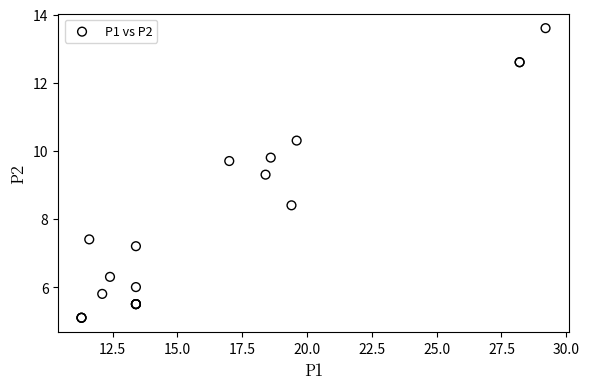

What Y value in the scatter plot is closest to 9?

9.3